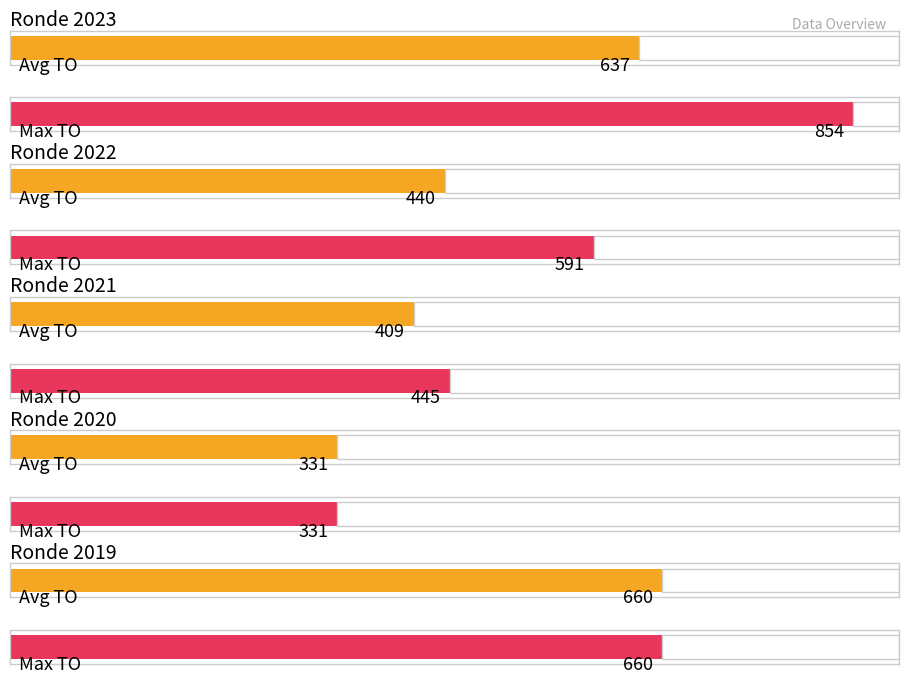

What is the approximate value of TO at 2021 1ste aanpassing, to the nearest 100?

400